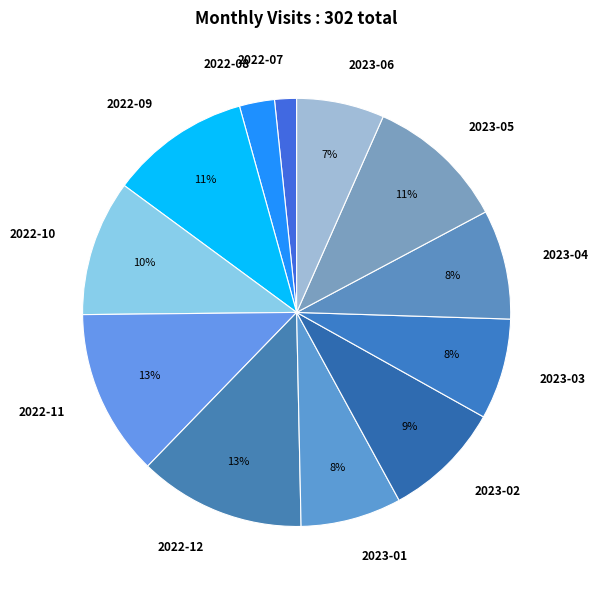

What percentage is the 2023-04 slice, to the nearest percent?

8%